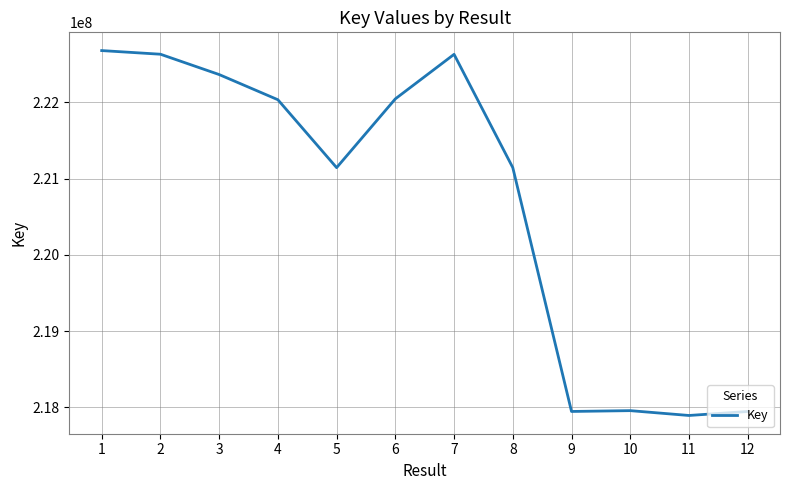

What is the smallest value displayed?

217891355